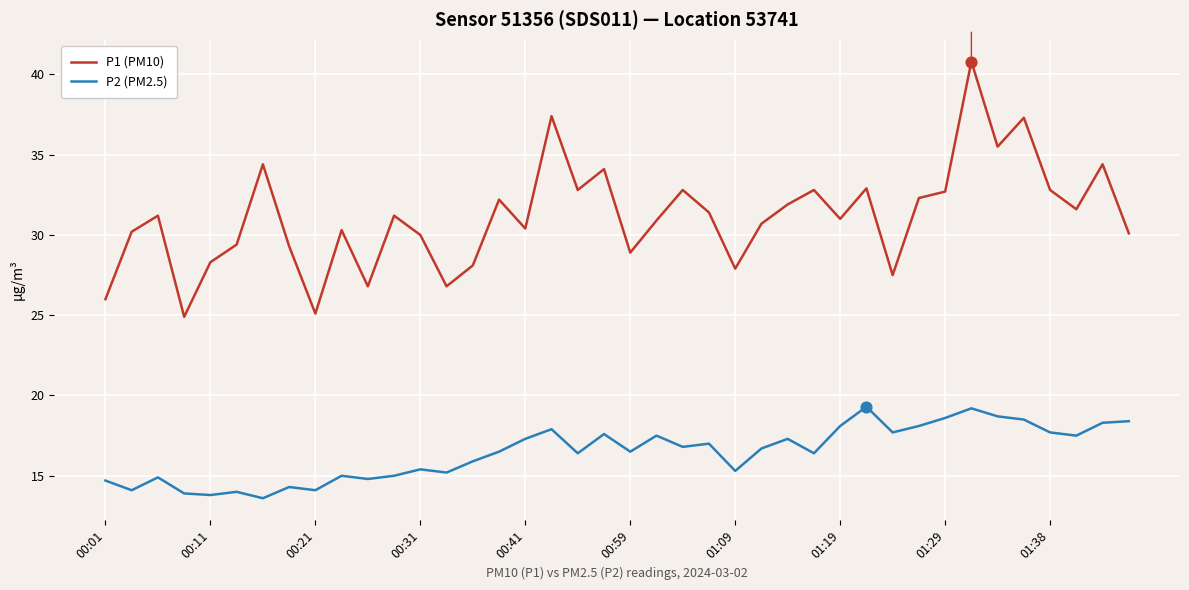

What are all the series names shown in the legend?

P1 (PM10), P2 (PM2.5)